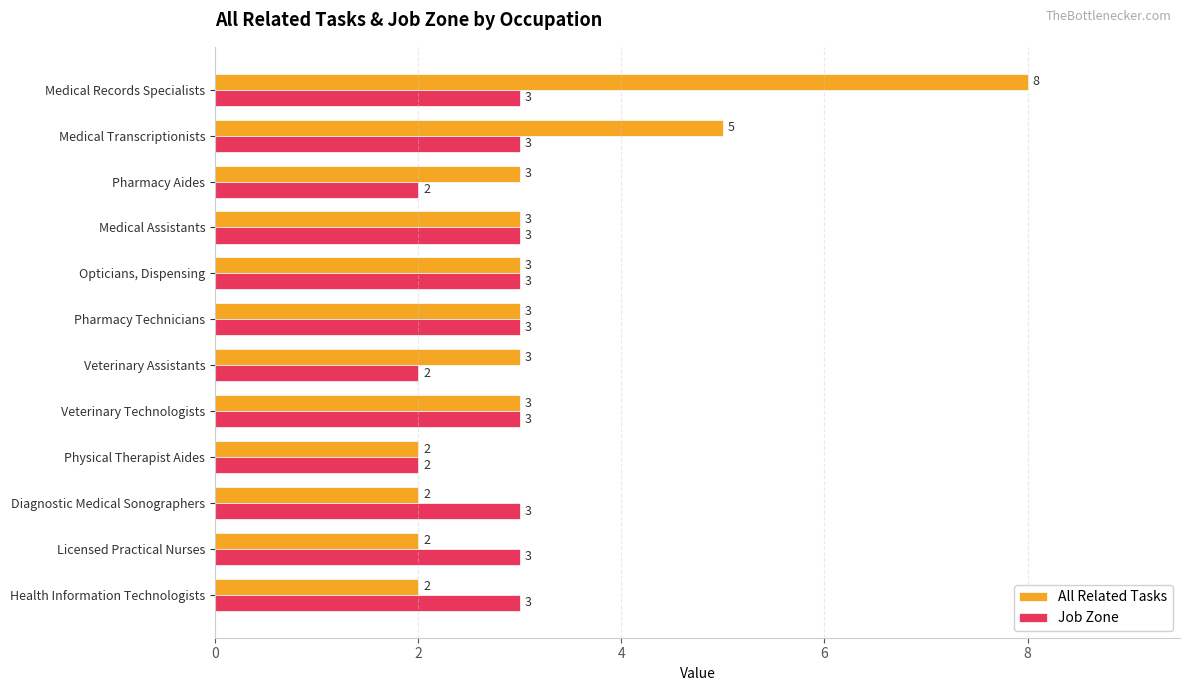

Count the Job Zone values in the range 3 to 4.

9